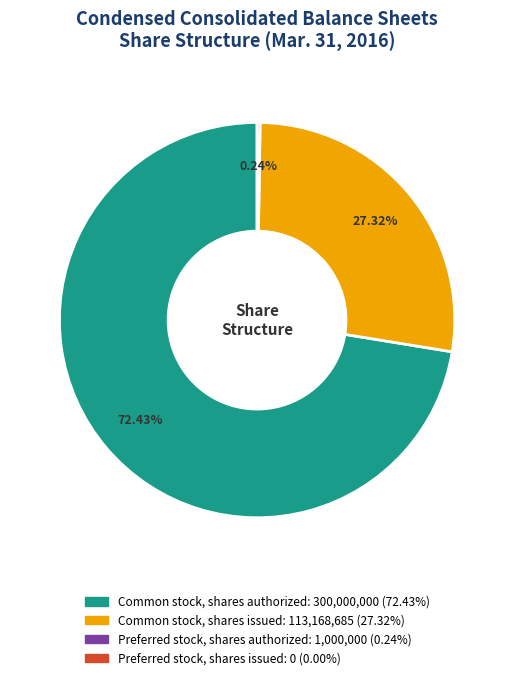

Is there any slice that represents more than half of the pie?

Yes